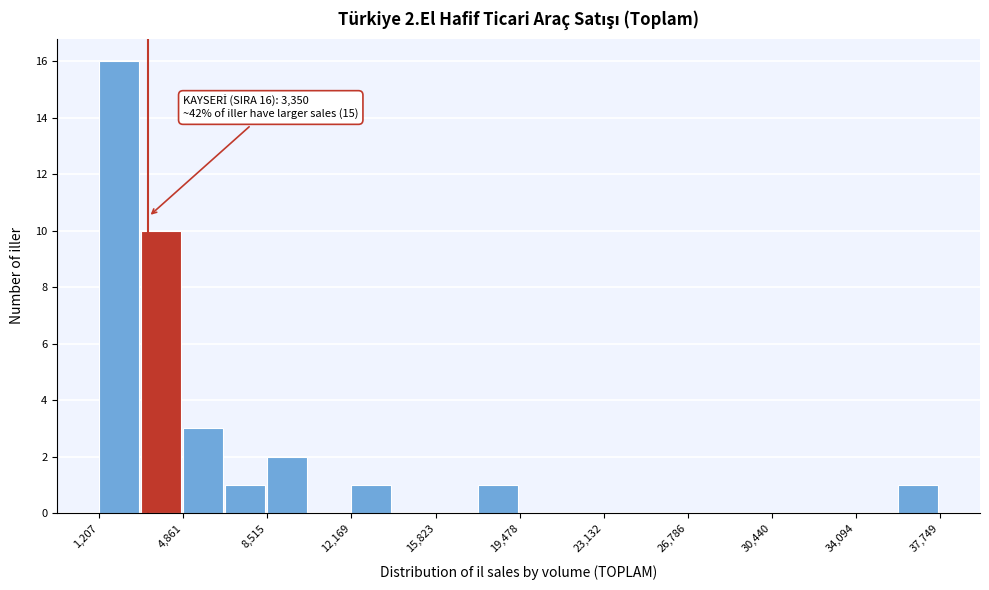

Around what value on the x-axis is the tallest bar? Give the approximate position of its centre, as read against the axis.

2000